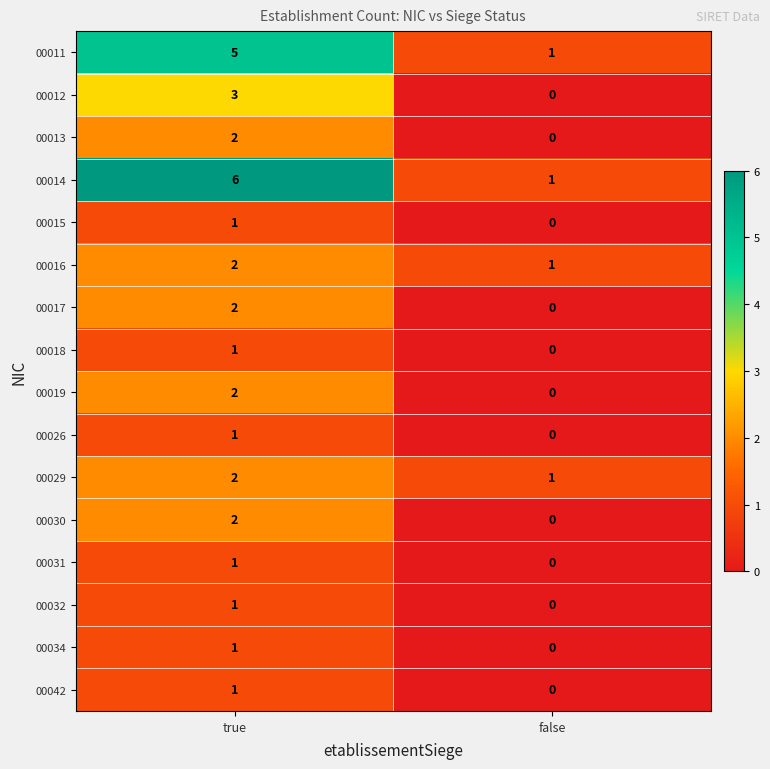

List the labels in order of 00034 value, largest first.

true, false